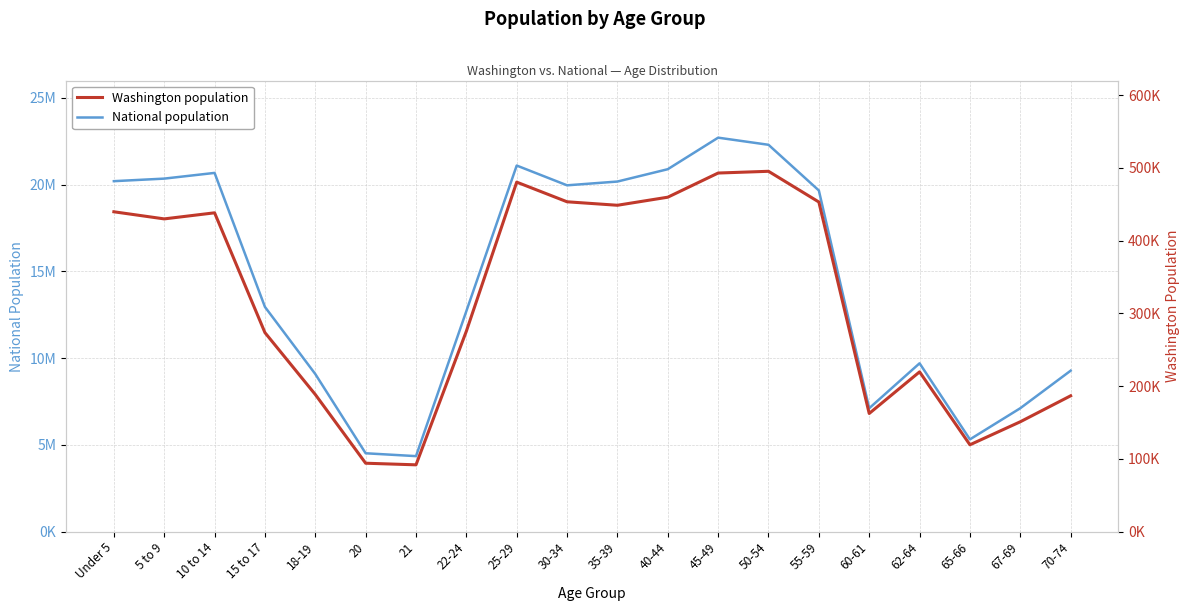

Reading right to left, list all the values displayed in this chart.

National population: 9278166	7115361	5319902	9704197	7113727	19664805	22298125	22708591	20890964	20179642	19962099	21101849	12712576	4354294	4519129	9086089	12954254	20677194	20348657	20201362
Washington population: 186746	151057	119417	219633	162454	453078	495296	492909	459698	448607	453383	480398	275543	91883	94086	188541	273587	438233	429877	439657